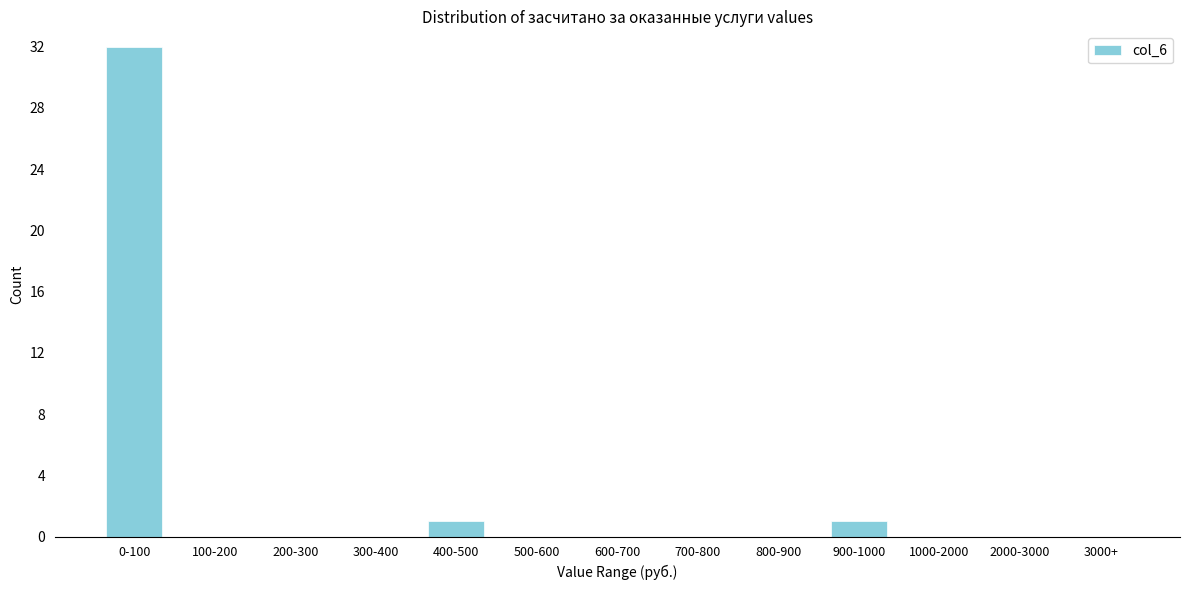

Reading right to left, transcribe all the data shown in this chart.

3000+=0	2000-3000=0	1000-2000=0	900-1000=1	800-900=0	700-800=0	600-700=0	500-600=0	400-500=1	300-400=0	200-300=0	100-200=0	0-100=32